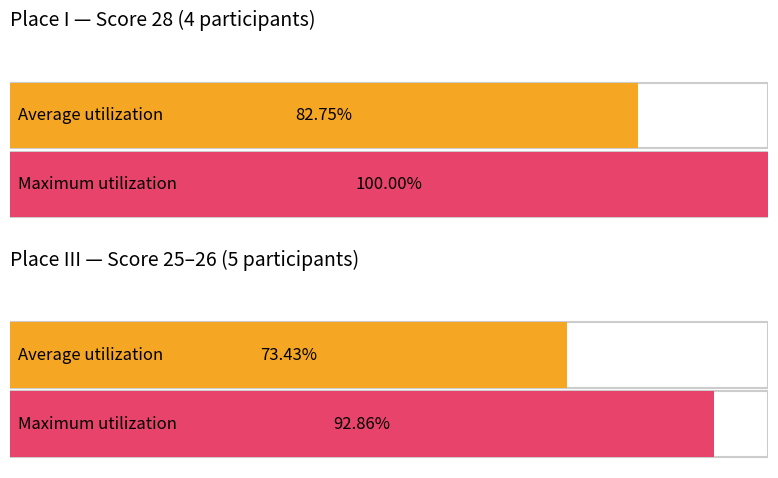

Is the value of Average utilization at 2 greater than the value of Maximum utilization at 2?

No